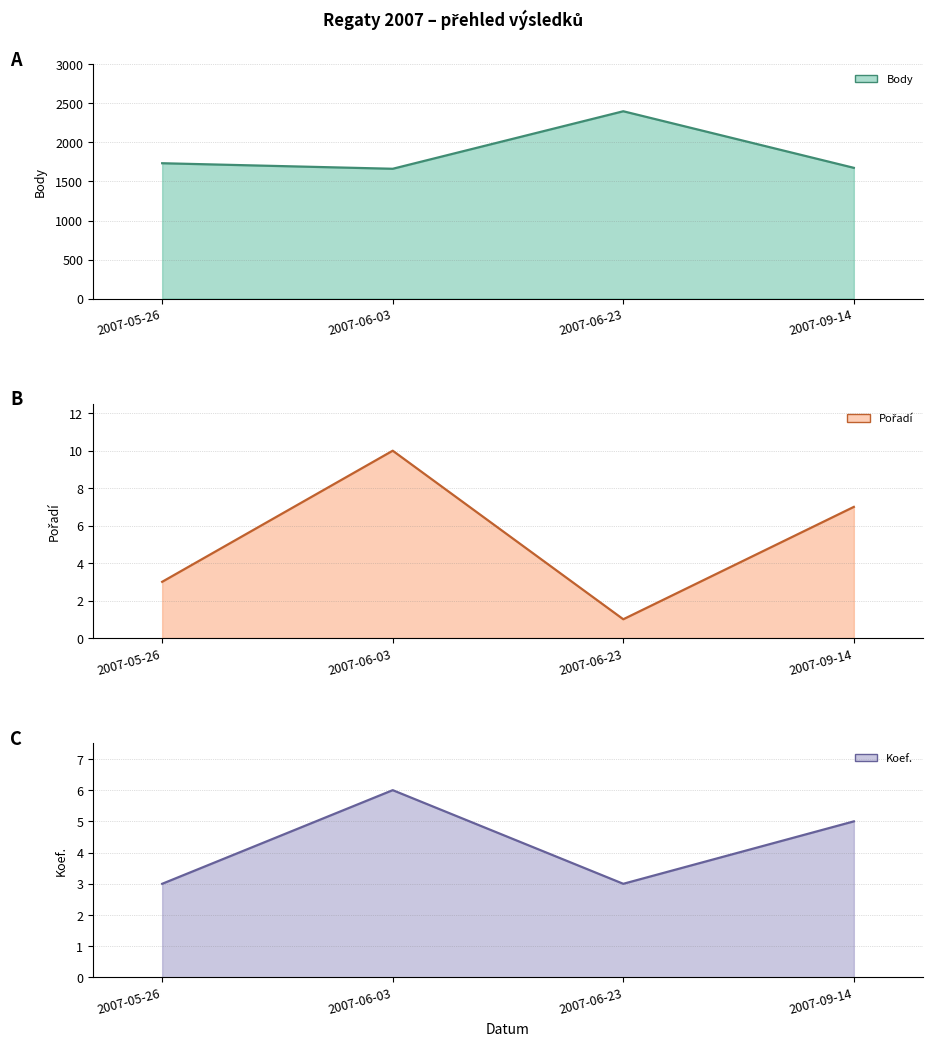

List the labels in order of Pořadí value, largest first.

2007-06-03, 2007-09-14, 2007-05-26, 2007-06-23